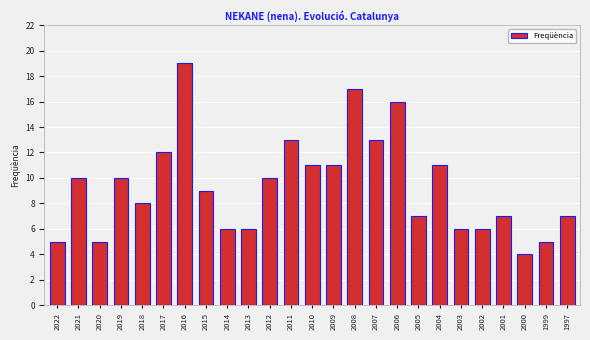

What is the change in value from 2021 to 2010?

+1